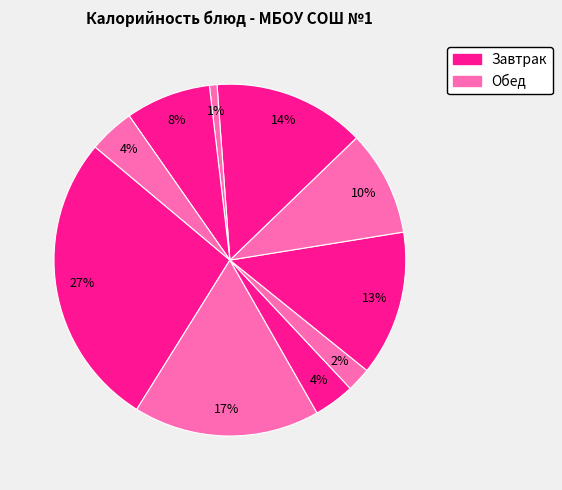

Count the number of slices in the pie.

10